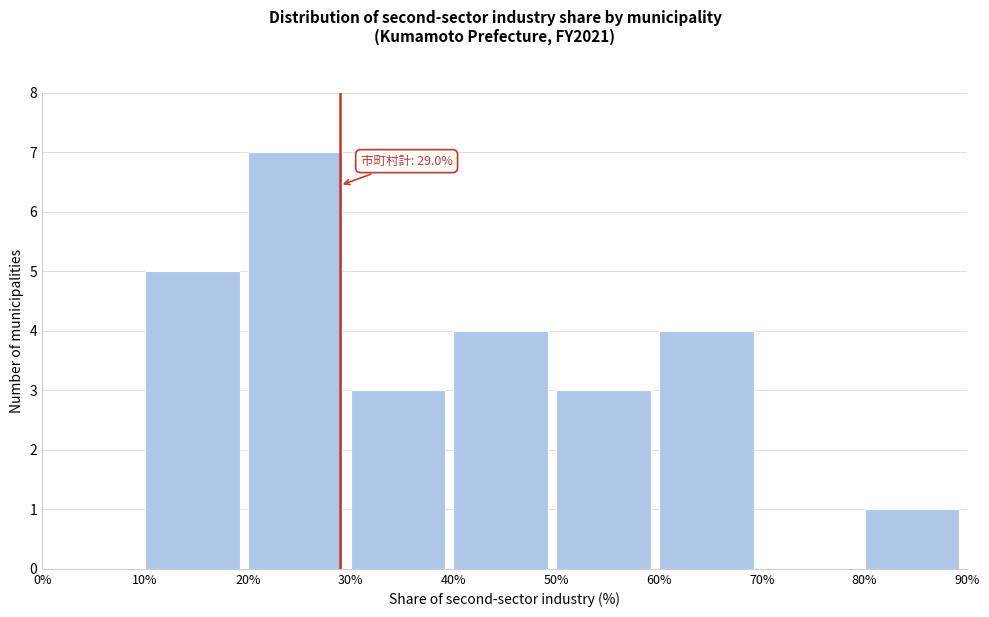

Over which range of the x-axis is the bar tallest?

20% to 30%